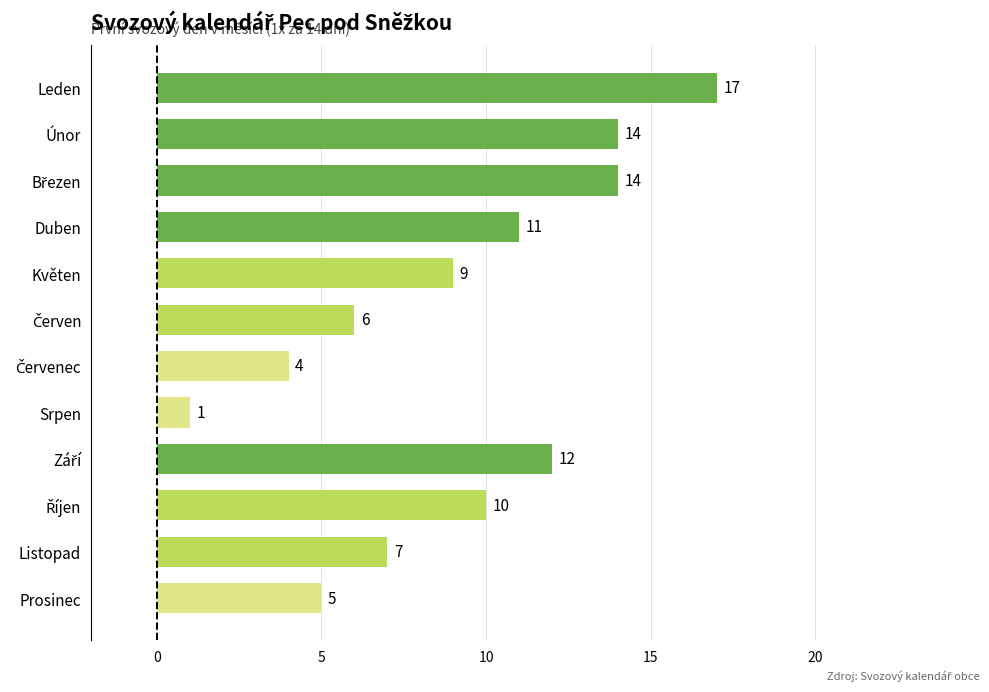

What is the change in value from Únor to Srpen?

-13